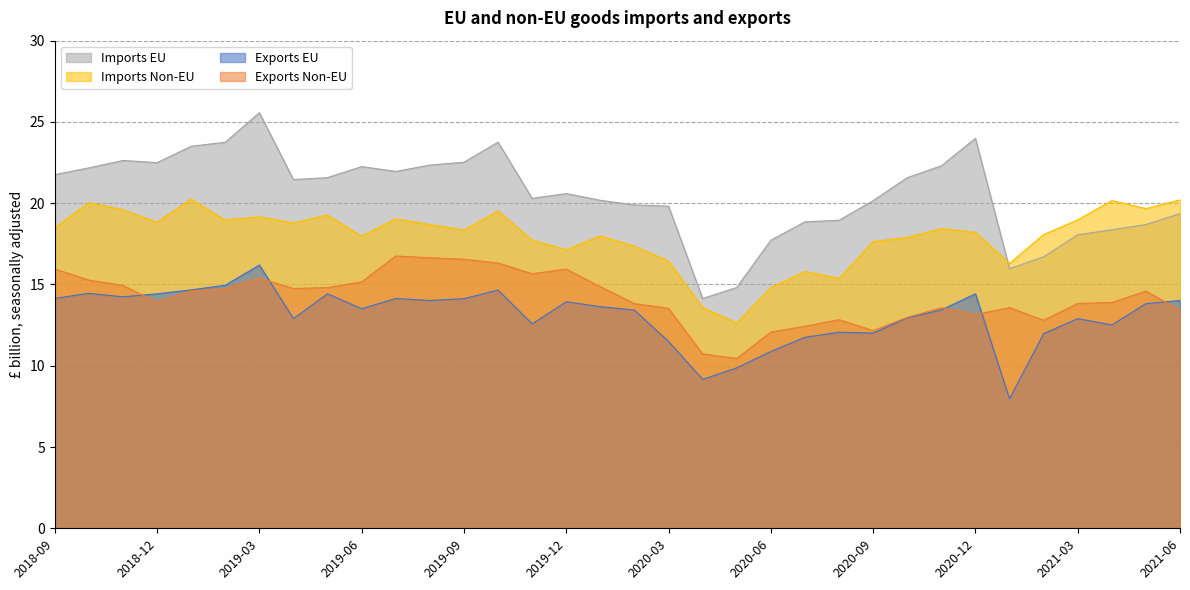

Reading left to right, transcribe all the data shown in this chart.

Exports EU: 2018-09=14.1	2018-10=14.5	2018-11=14.2	2018-12=14.4	2019-01=14.7	2019-02=15.0	2019-03=16.2	2019-04=12.9	2019-05=14.4	2019-06=13.5	2019-07=14.1	2019-08=14.0	2019-09=14.1	2019-10=14.7	2019-11=12.6	2019-12=13.9	2020-01=13.6	2020-02=13.4	2020-03=11.5	2020-04=9.2	2020-05=9.9	2020-06=10.9	2020-07=11.8	2020-08=12.1	2020-09=12.0	2020-10=12.9	2020-11=13.4	2020-12=14.4	2021-01=8.0	2021-02=12.0	2021-03=12.9	2021-04=12.5	2021-05=13.8	2021-06=14.0
Exports Non-EU: 2018-09=16.0	2018-10=15.3	2018-11=14.9	2018-12=13.9	2019-01=14.6	2019-02=14.7	2019-03=15.4	2019-04=14.8	2019-05=14.8	2019-06=15.2	2019-07=16.8	2019-08=16.6	2019-09=16.6	2019-10=16.3	2019-11=15.7	2019-12=15.9	2020-01=14.9	2020-02=13.8	2020-03=13.5	2020-04=10.7	2020-05=10.4	2020-06=12.1	2020-07=12.4	2020-08=12.8	2020-09=12.2	2020-10=13.0	2020-11=13.6	2020-12=13.1	2021-01=13.6	2021-02=12.8	2021-03=13.8	2021-04=13.9	2021-05=14.6	2021-06=13.4
Imports EU: 2018-09=21.8	2018-10=22.2	2018-11=22.6	2018-12=22.5	2019-01=23.5	2019-02=23.8	2019-03=25.6	2019-04=21.5	2019-05=21.6	2019-06=22.3	2019-07=22.0	2019-08=22.3	2019-09=22.5	2019-10=23.8	2019-11=20.3	2019-12=20.6	2020-01=20.2	2020-02=19.9	2020-03=19.8	2020-04=14.1	2020-05=14.8	2020-06=17.7	2020-07=18.9	2020-08=18.9	2020-09=20.2	2020-10=21.6	2020-11=22.3	2020-12=24.0	2021-01=16.0	2021-02=16.7	2021-03=18.1	2021-04=18.4	2021-05=18.7	2021-06=19.4
Imports Non-EU: 2018-09=18.5	2018-10=20.0	2018-11=19.6	2018-12=18.8	2019-01=20.3	2019-02=19.0	2019-03=19.2	2019-04=18.8	2019-05=19.3	2019-06=18.0	2019-07=19.0	2019-08=18.7	2019-09=18.4	2019-10=19.5	2019-11=17.7	2019-12=17.1	2020-01=18.0	2020-02=17.4	2020-03=16.4	2020-04=13.6	2020-05=12.6	2020-06=14.8	2020-07=15.8	2020-08=15.4	2020-09=17.6	2020-10=17.9	2020-11=18.4	2020-12=18.2	2021-01=16.3	2021-02=18.1	2021-03=19.0	2021-04=20.2	2021-05=19.7	2021-06=20.2